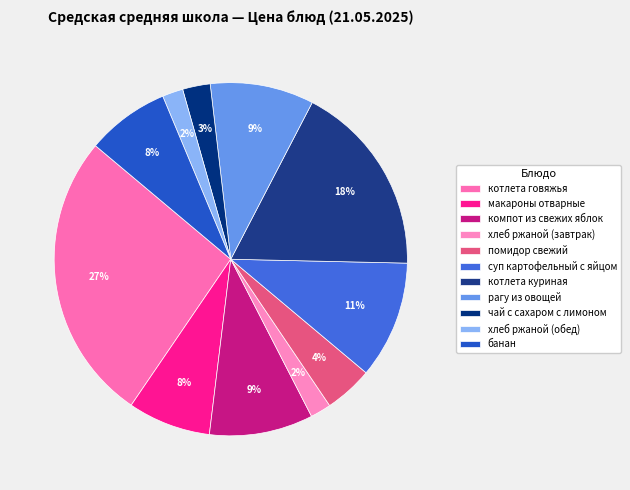

Is it true that компот из свежих яблок is 9% of the pie?

True